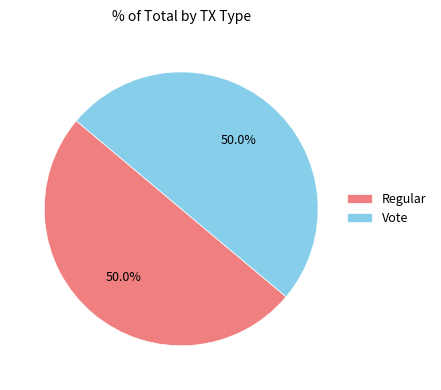

Approximately how many times larger is the value at Regular compared to Vote?

1.0